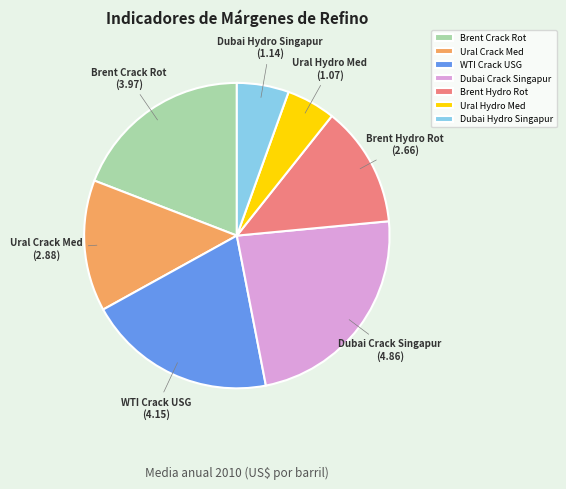

Count the number of slices in the pie.

7